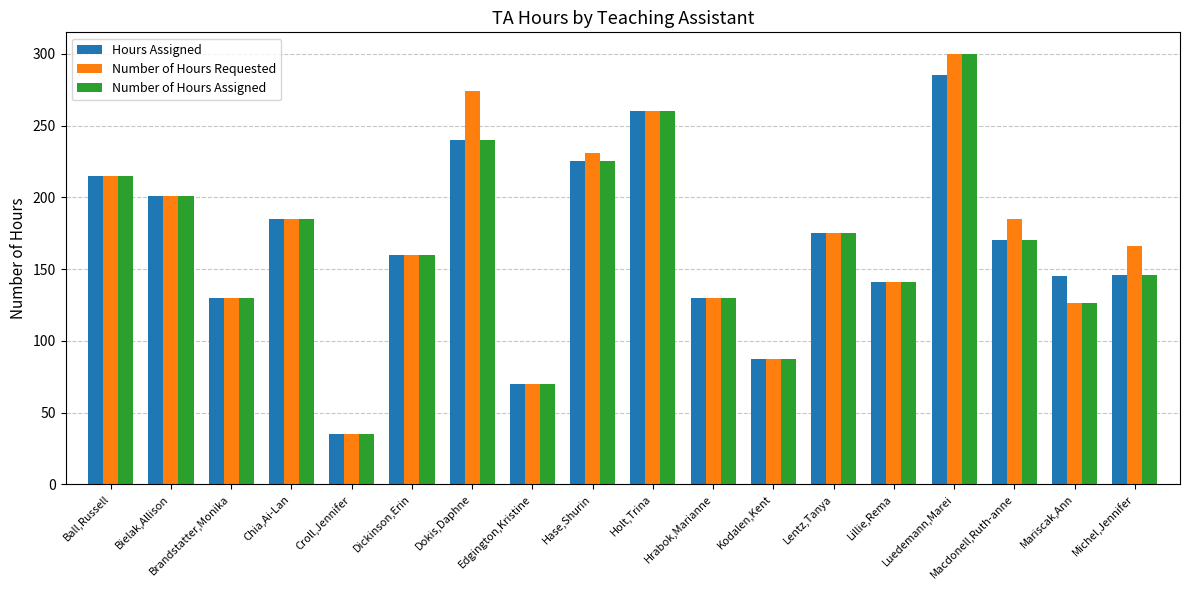

What is the label of the 6th bar from the left?

Dickinson,Erin